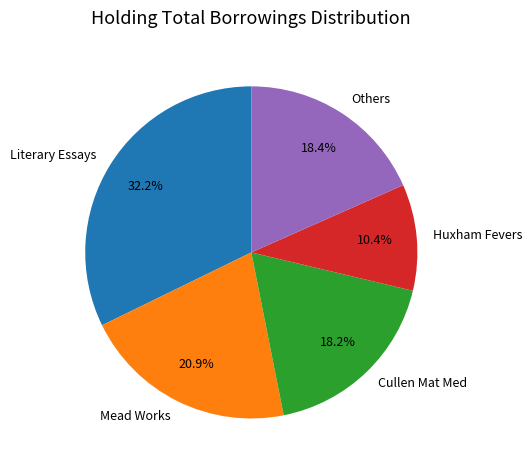

Which category has the smallest portion of the pie?

Huxham Fevers